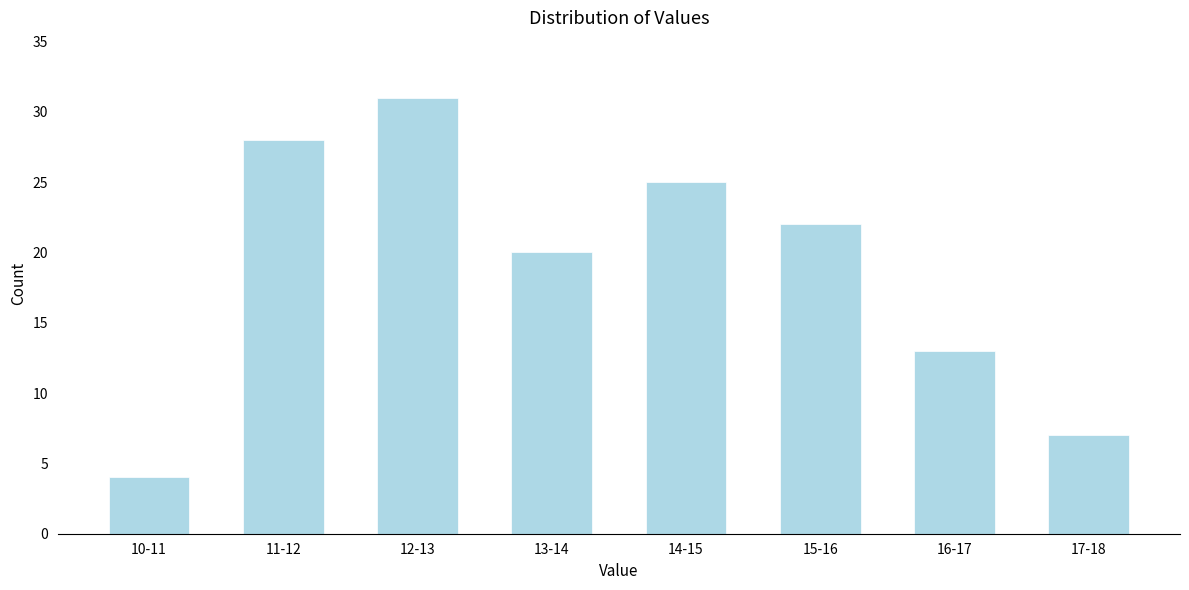

Reading left to right, transcribe all the data shown in this chart.

10-11=4	11-12=28	12-13=31	13-14=20	14-15=25	15-16=22	16-17=13	17-18=7